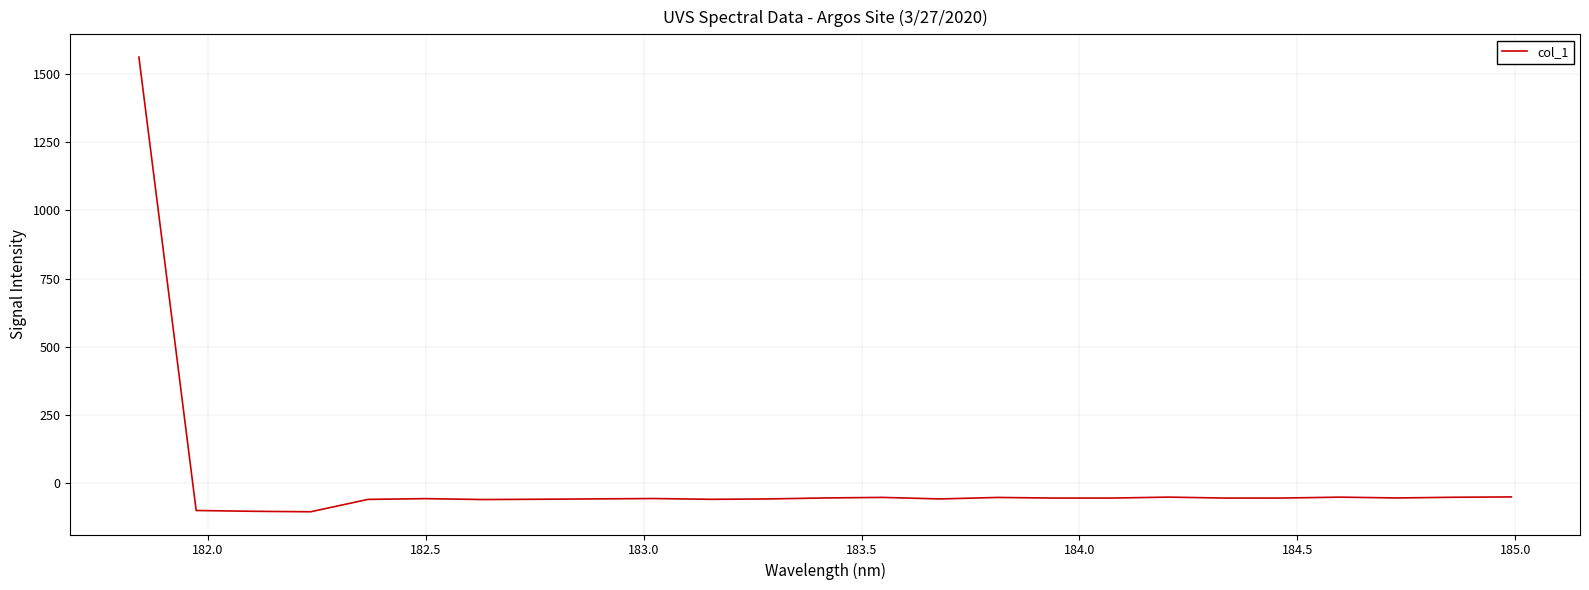

What is the greatest value displayed?

1561.3